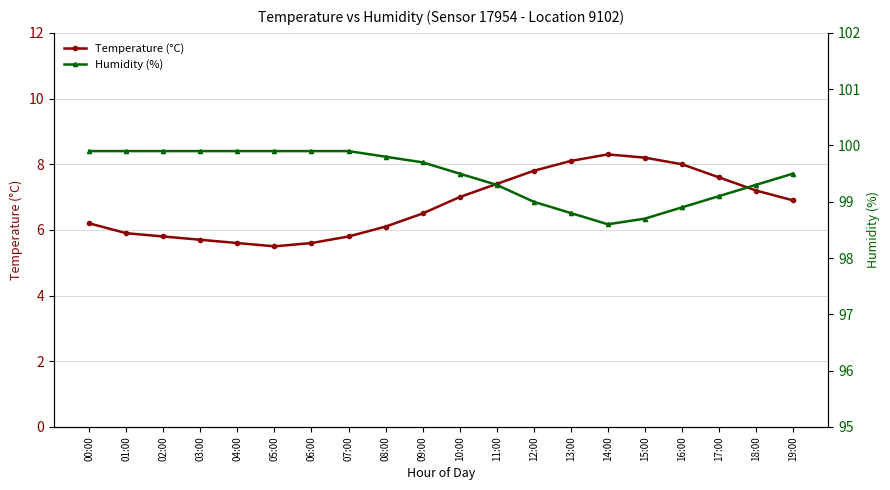

True or false: Humidity (%) and Temperature (°C) intersect in this chart.

False